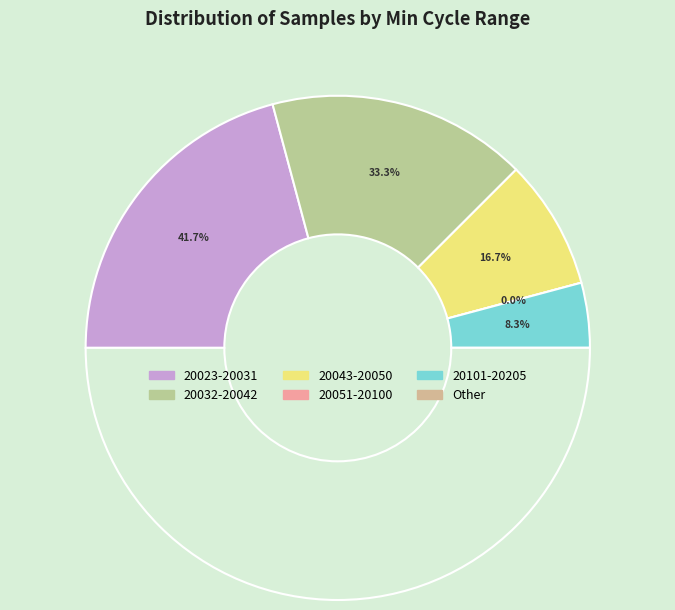

Between 28 and 28, which is larger?

28